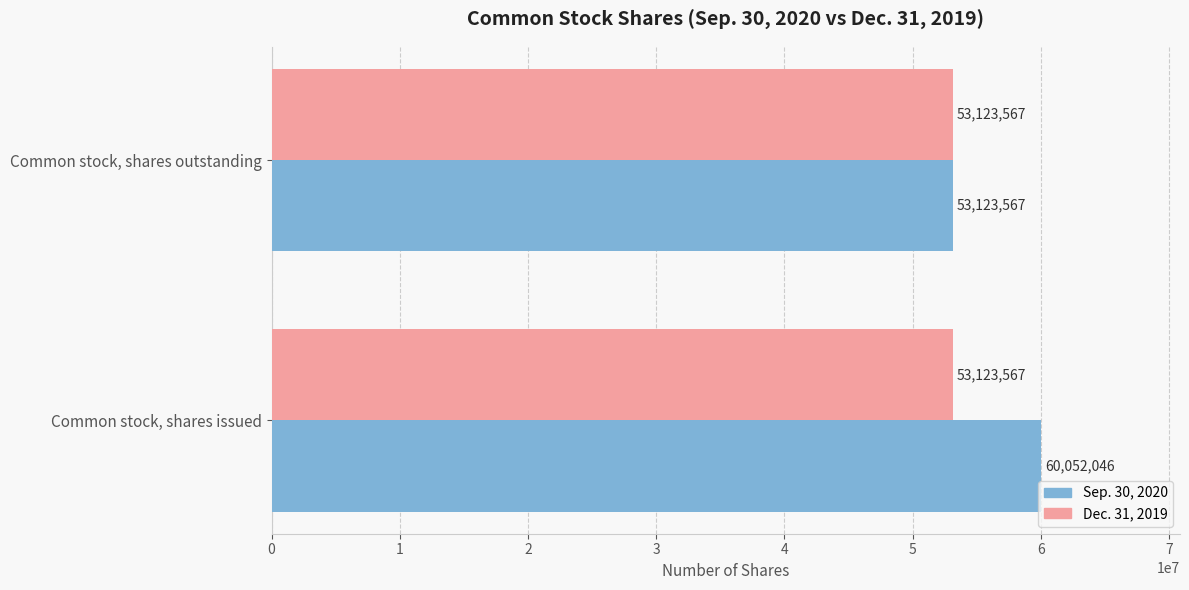

What is the total value across all series at Common stock, shares issued?

113175613